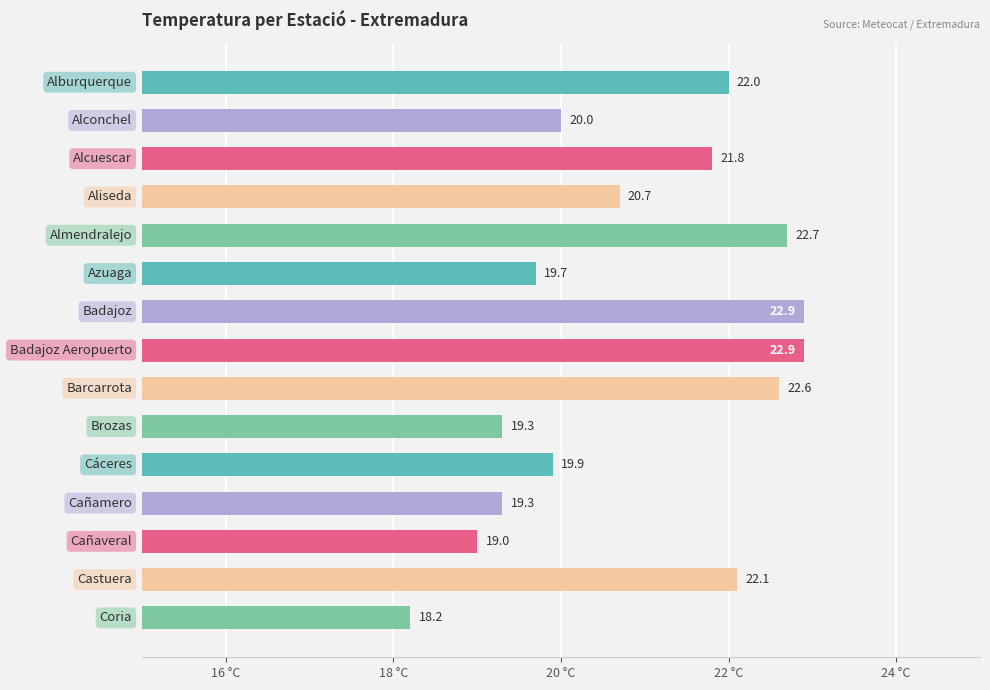

What is the sum of all values?

313.1